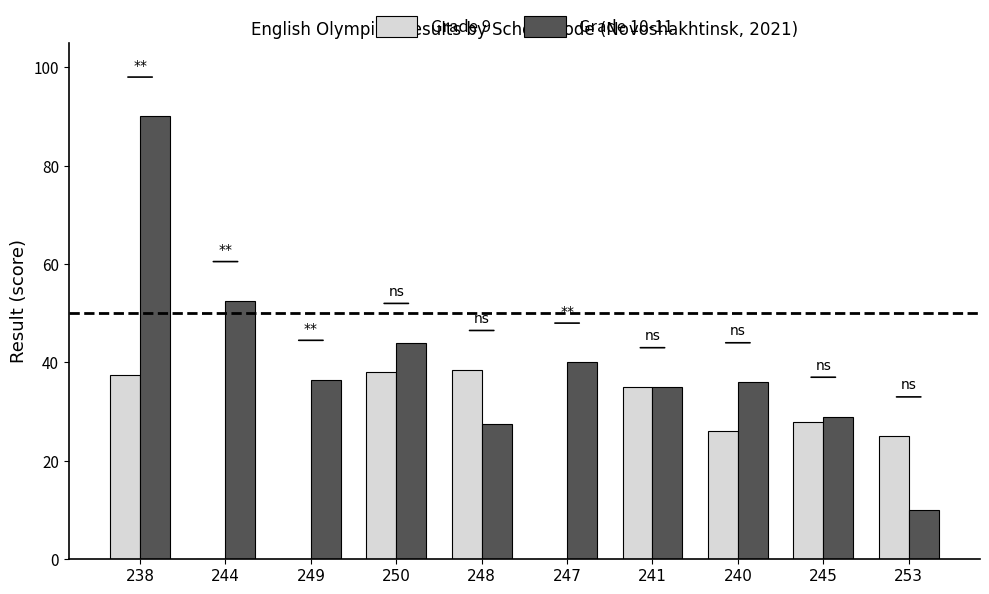

How many series are shown in this chart?

2